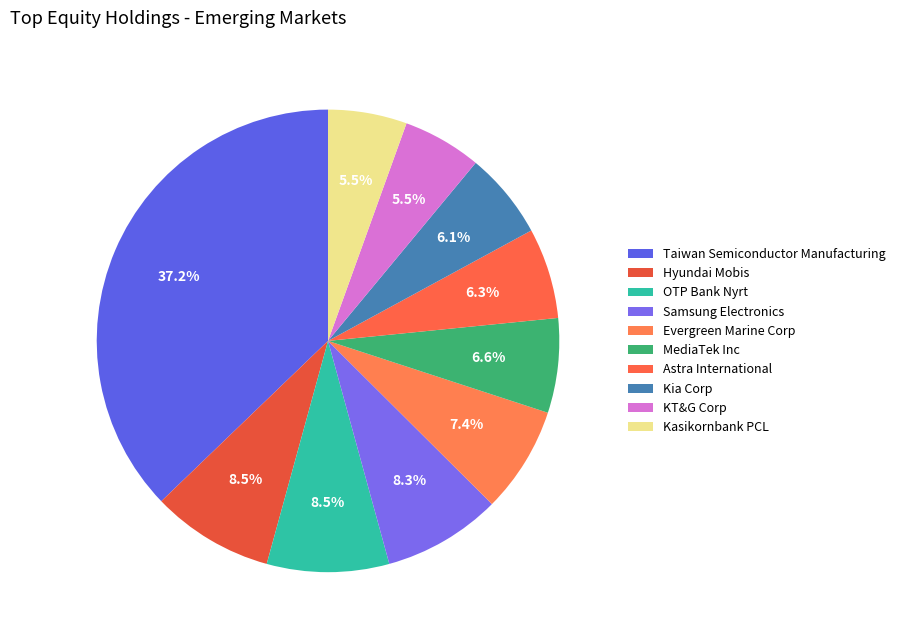

True or false: Kia Corp accounts for 1% of the total.

False